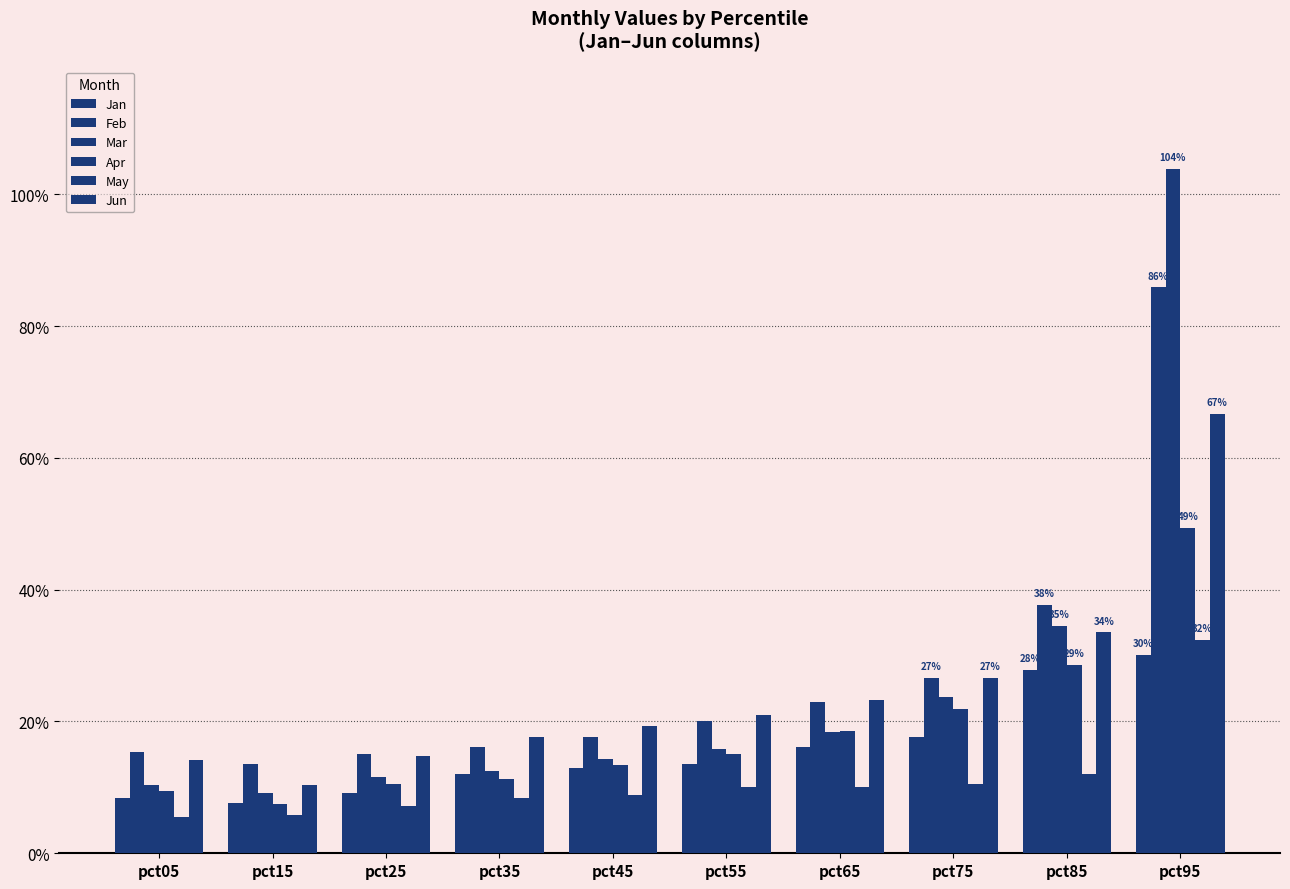

Are the bars horizontal?

No